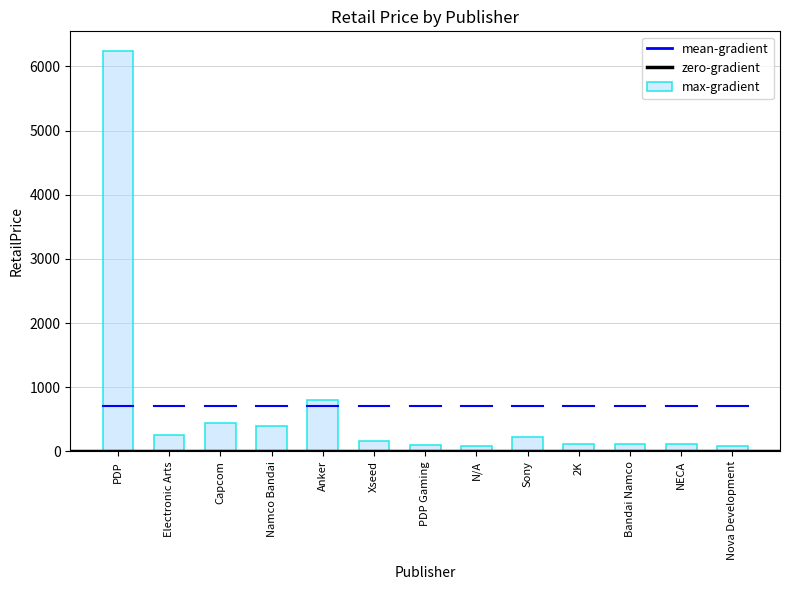

What is the label of the 13th bar from the right?

PDP